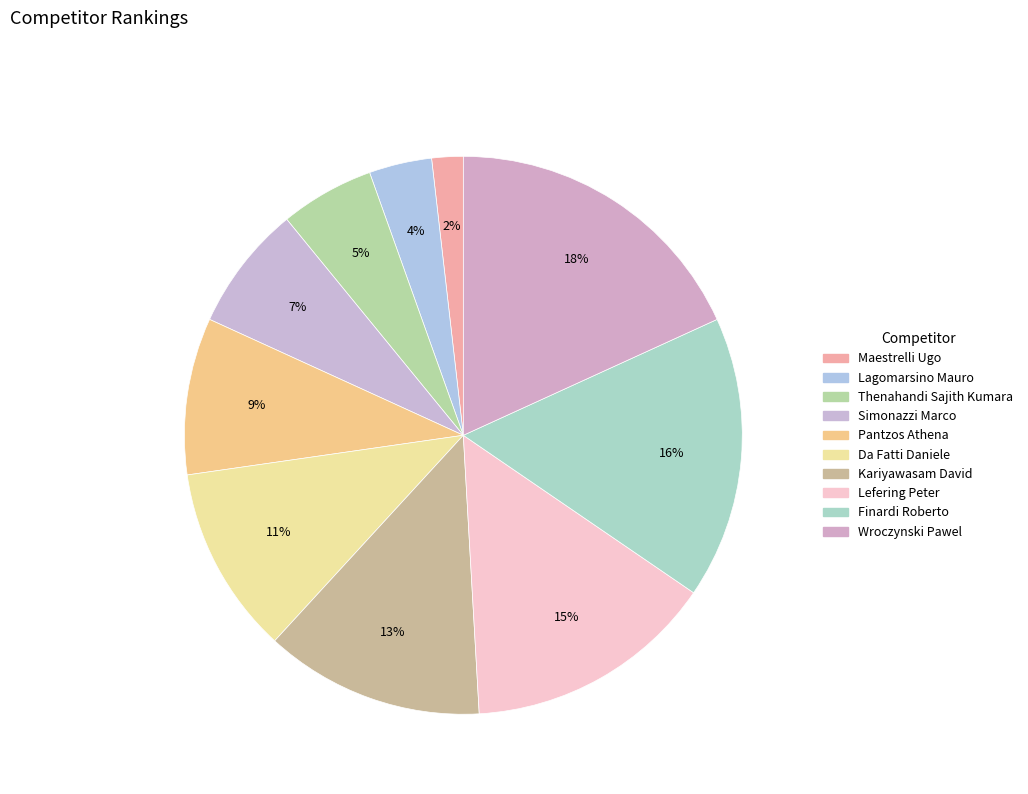

Combined, what portion of the pie is Pantzos Athena and Da Fatti Daniele?

20.0%